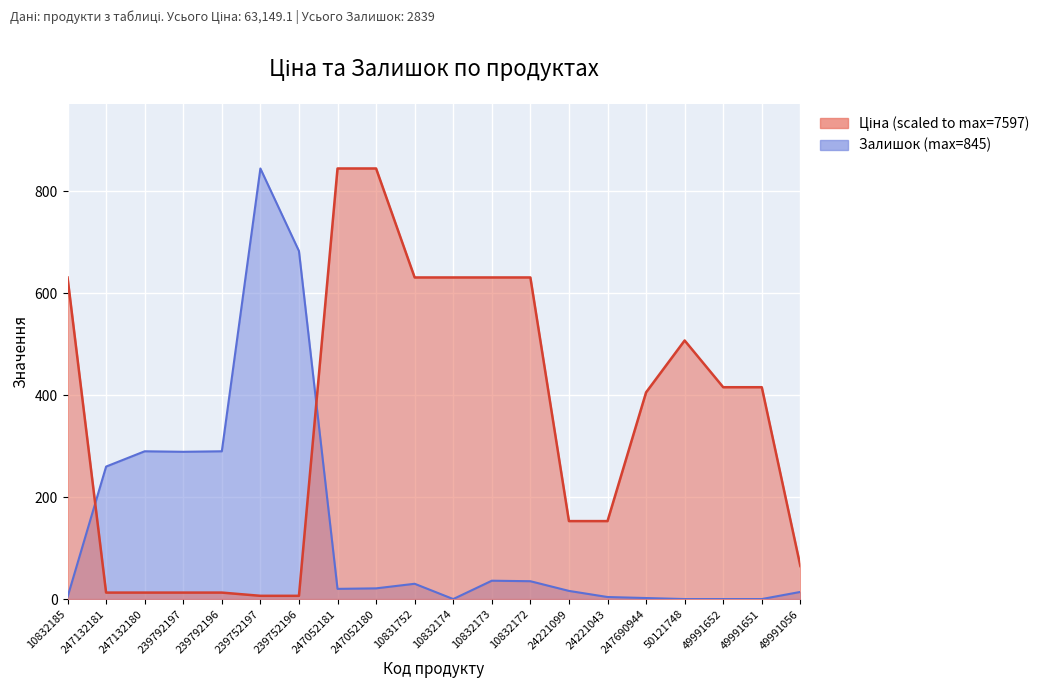

Reading left to right, what are all the values shown in this chart?

Ціна: 10832185=631.1	247132181=12.7	247132180=12.7	239792197=12.7	239792196=12.7	239752197=6.3	239752196=6.3	247052181=845.0	247052180=845.0	10831752=631.1	10832174=631.1	10832173=631.1	10832172=631.1	24221099=153.0	24221043=153.0	247690944=405.6	50121748=507.4	49991652=415.7	49991651=415.7	49991056=64.8
Залишок: 10832185=4.0	247132181=260.0	247132180=290.0	239792197=289.0	239792196=290.0	239752197=845.0	239752196=683.0	247052181=20.0	247052180=21.0	10831752=30.0	10832174=0.0	10832173=36.0	10832172=35.0	24221099=16.0	24221043=4.0	247690944=2.0	50121748=0.0	49991652=0.0	49991651=0.0	49991056=14.0